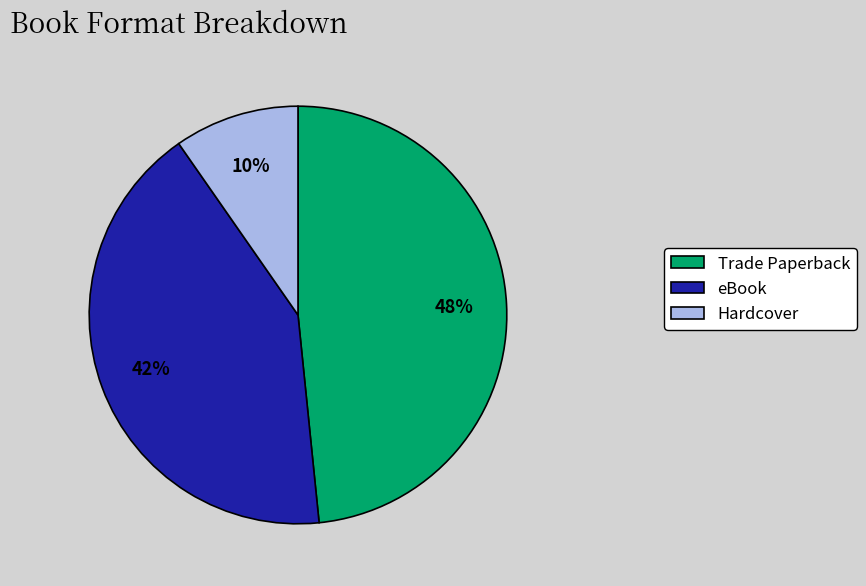

Is the sum of Hardcover and eBook greater than half?

Yes